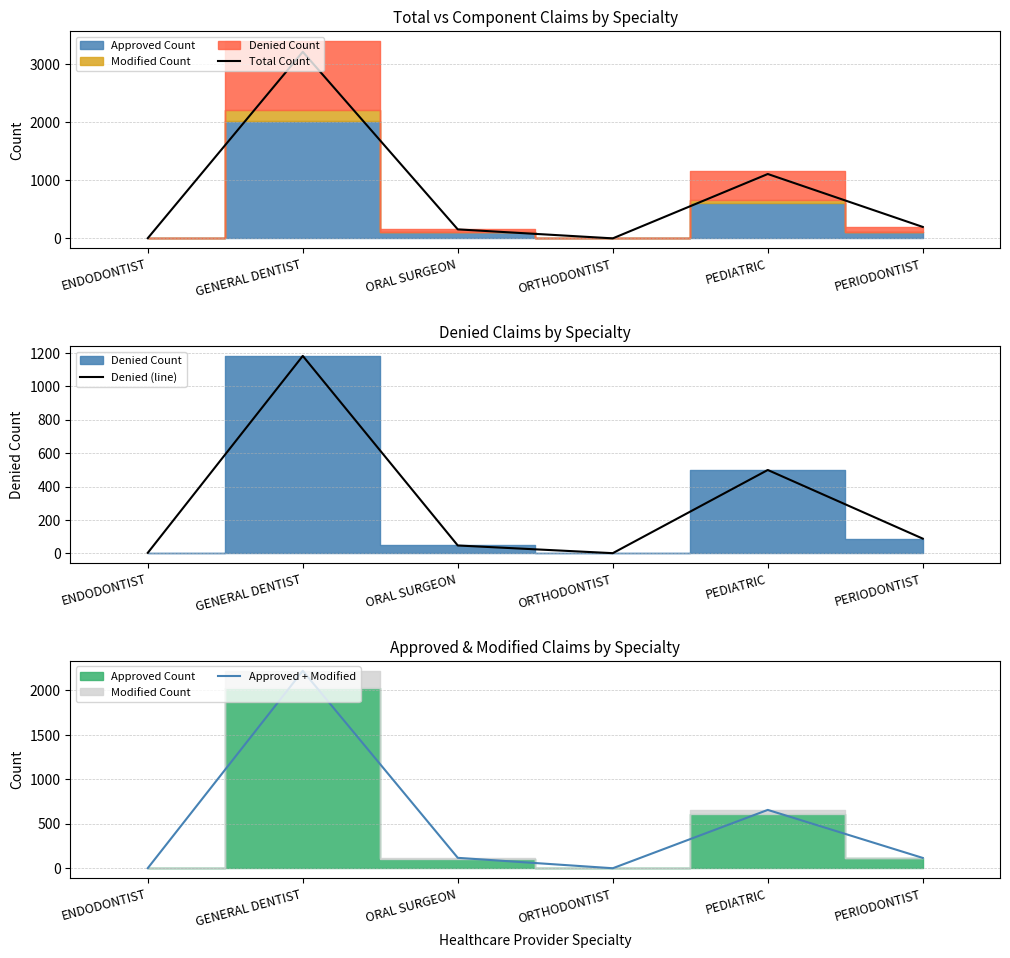

At GENERAL DENTIST, list the series in order from largest to smallest.

Total Count, Approved + Modified, Denied (line)